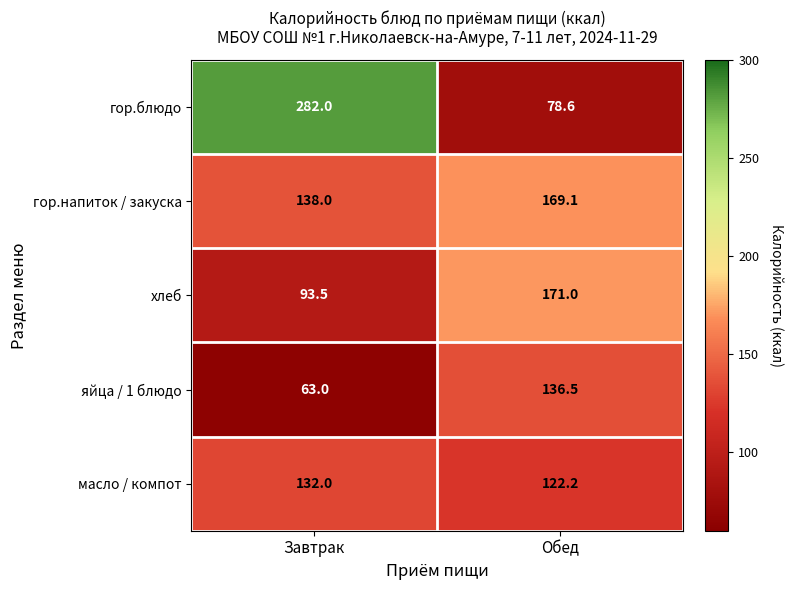

At how many categories does at least one series exceed 136?

2